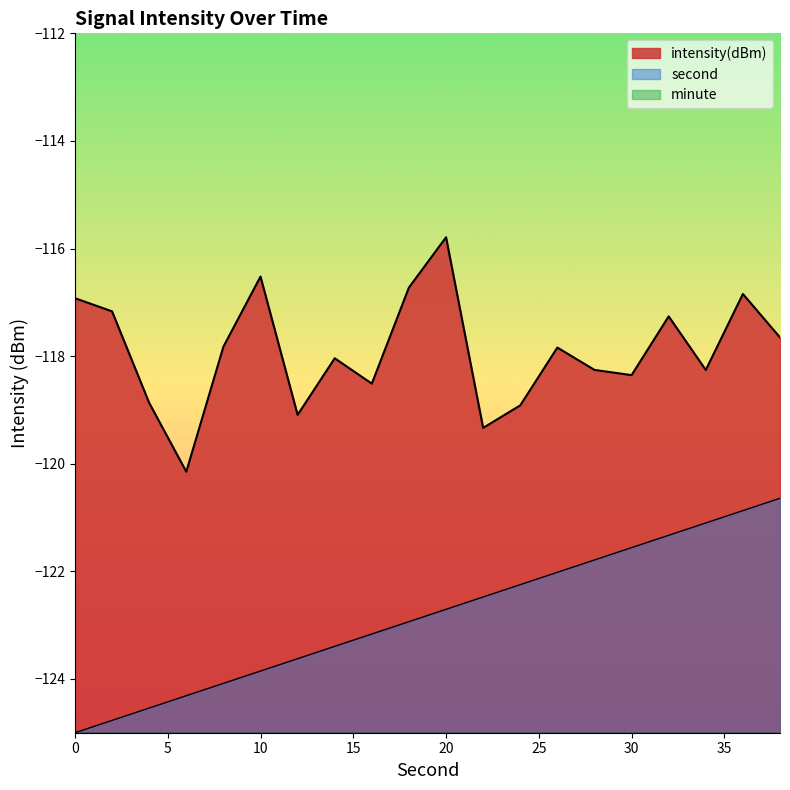

The value of second at 0 is -79.0. True or false?

False